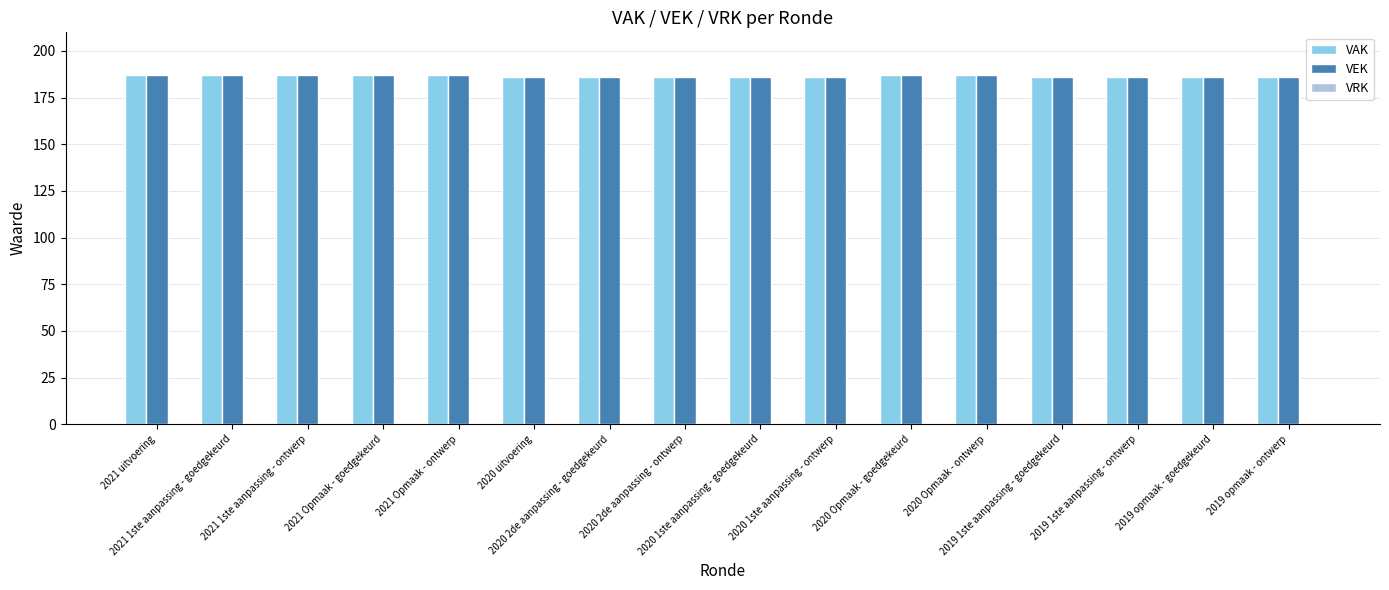

What is the sum of all VAK values?

2983